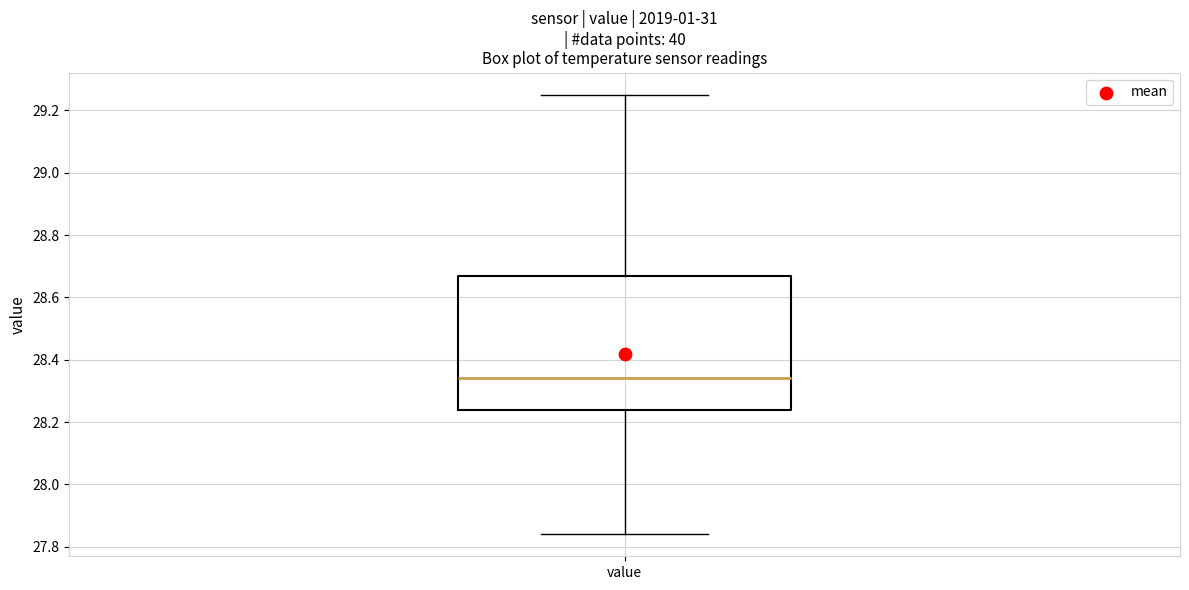

Transcribe this box plot: give where the median line is, the range the box spans, and where the two whiskers end, as read against the y-axis. The values are not printed on the chart, so give them approximately, as read against the axis.

median 28.34, box 28.24 to 28.66, whiskers 27.84 to 29.26